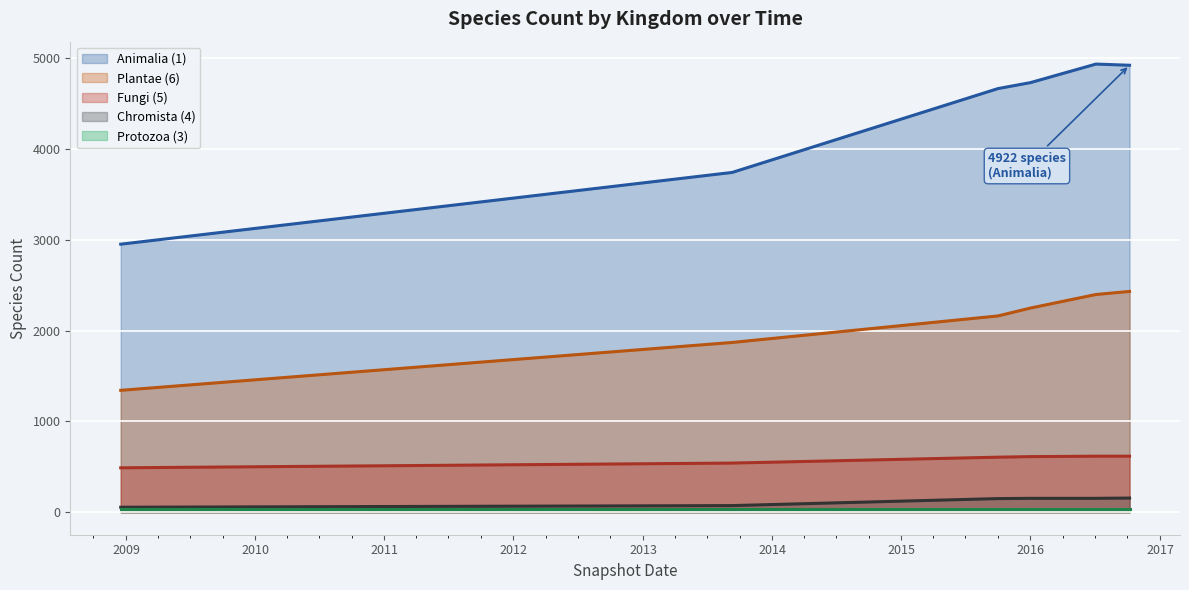

Is the value of Animalia (1) at 2013 greater than the value of Chromista (4) at 2008?

Yes